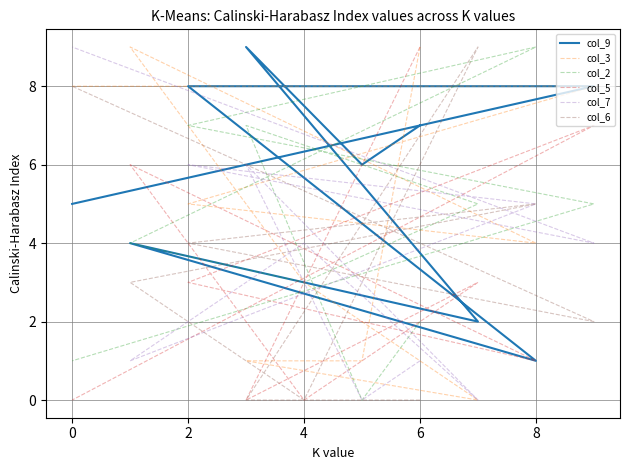

At how many categories does at least one series exceed 3?

10